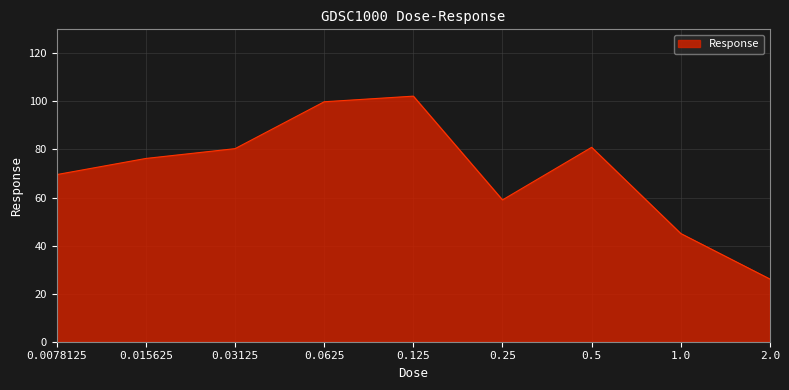

What is the difference between the values at 0.5 and 0.0625?

19.0